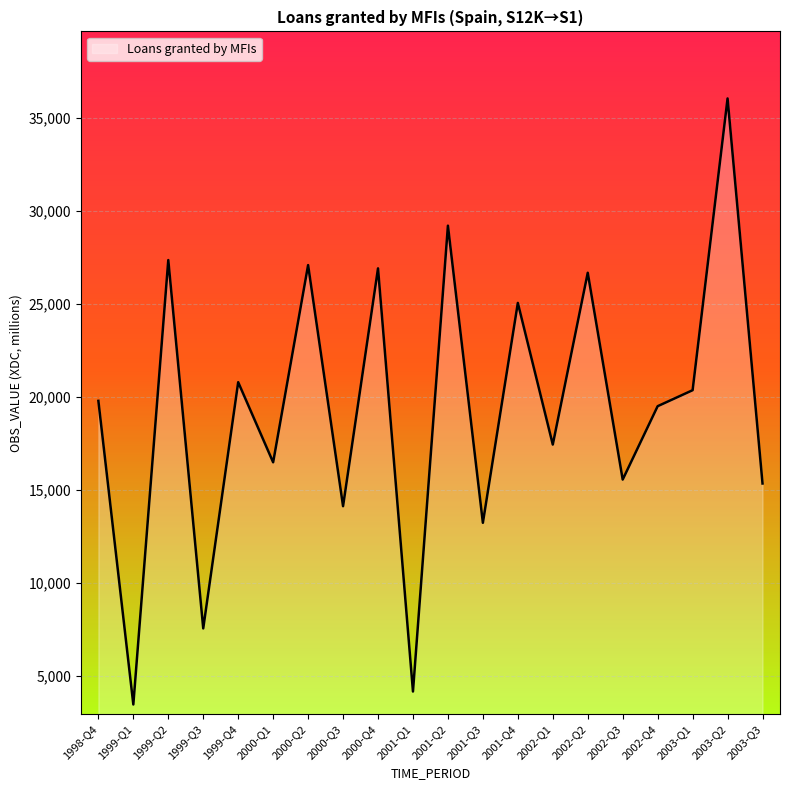

The value at 2003-Q3 is 27389. True or false?

False